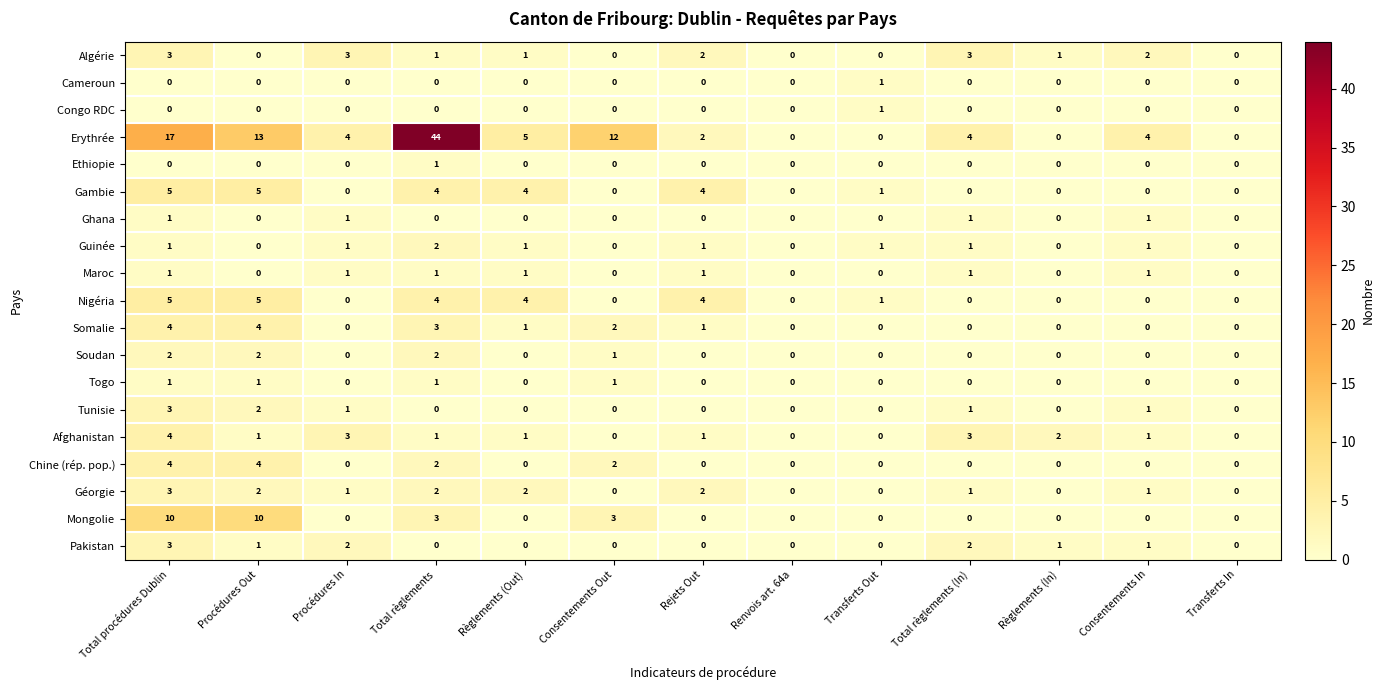

Count the Guinée values in the range 0 to 1.

12